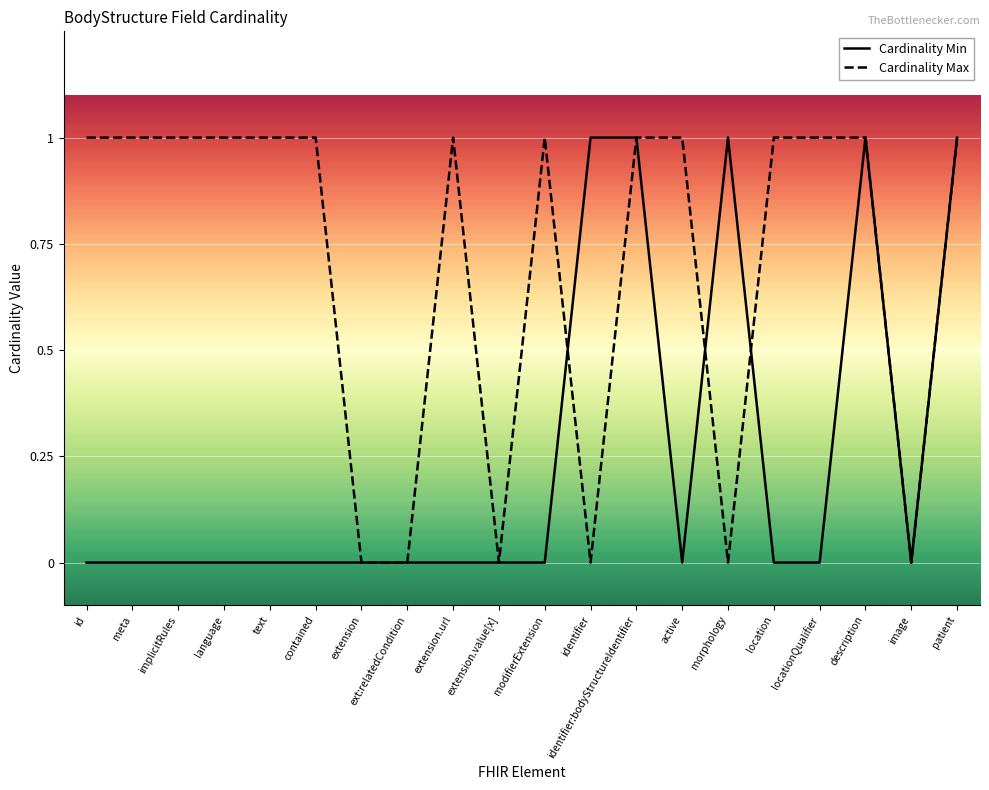

What position from the left is extension.url?

9